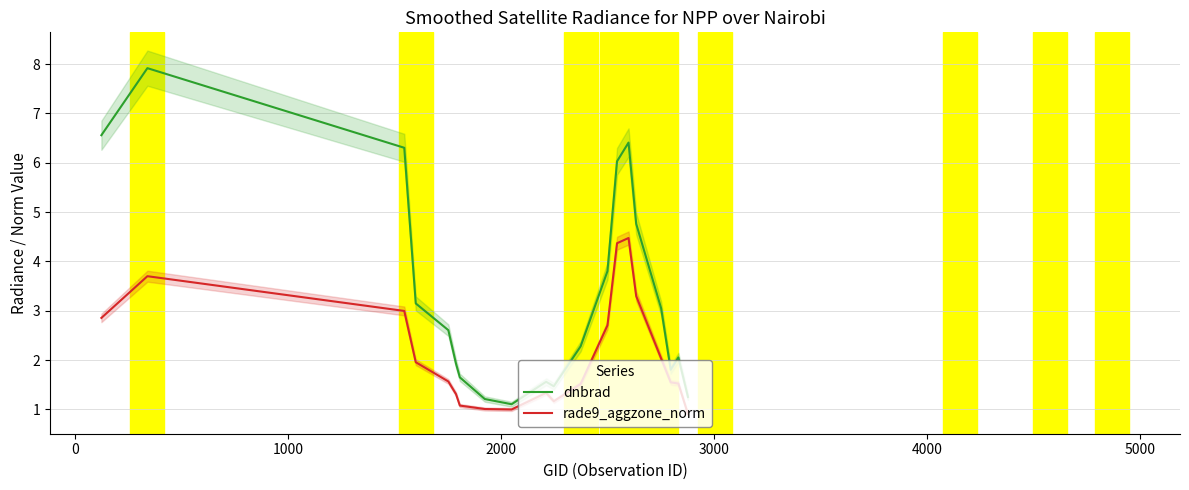

True or false: dnbrad and rade9_aggzone_norm intersect in this chart.

False